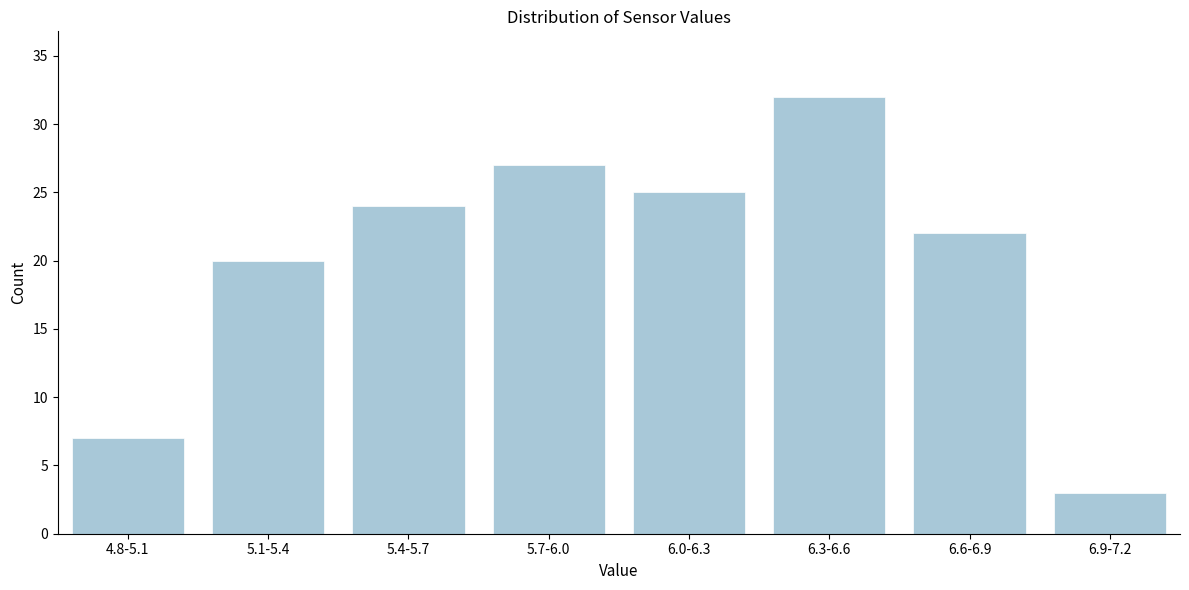

Reading left to right, transcribe all the data shown in this chart.

7	20	24	27	25	32	22	3